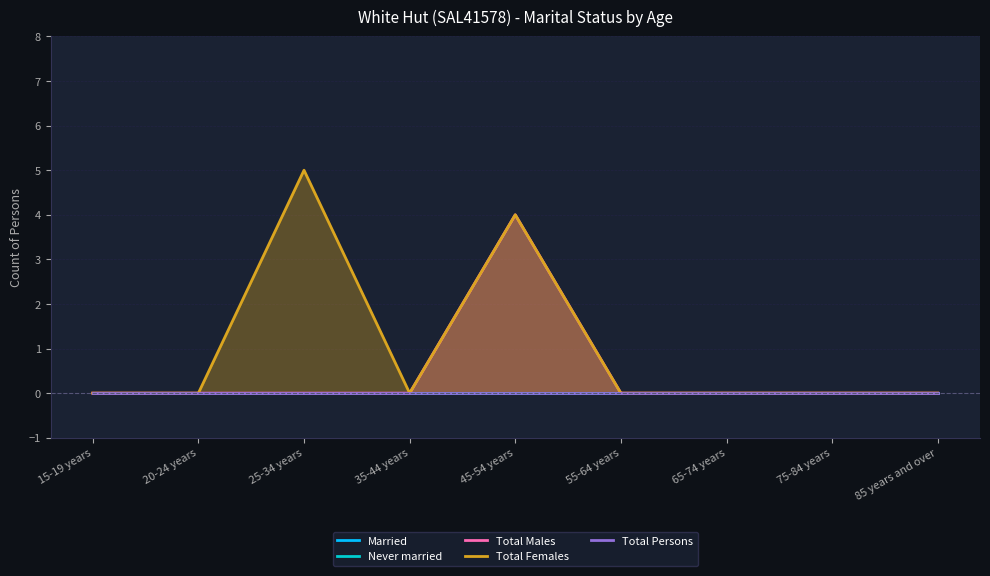

List the labels in order of Total Males value, largest first.

45-54 years, 15-19 years, 20-24 years, 25-34 years, 35-44 years, 55-64 years, 65-74 years, 75-84 years, 85 years and over